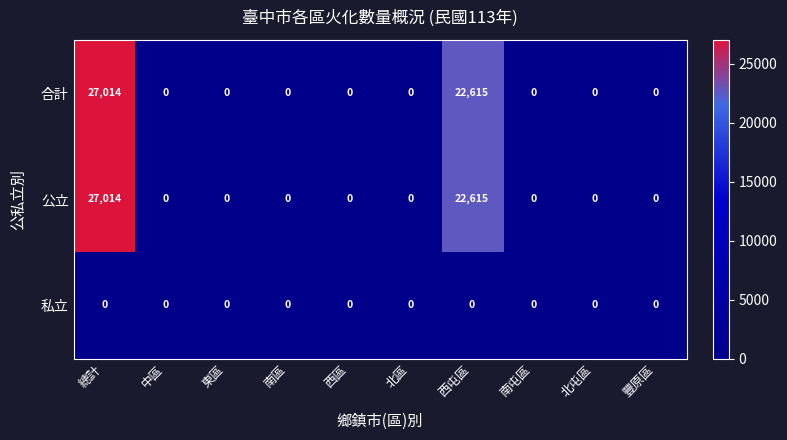

At how many categories does at least one series exceed 14328?

2